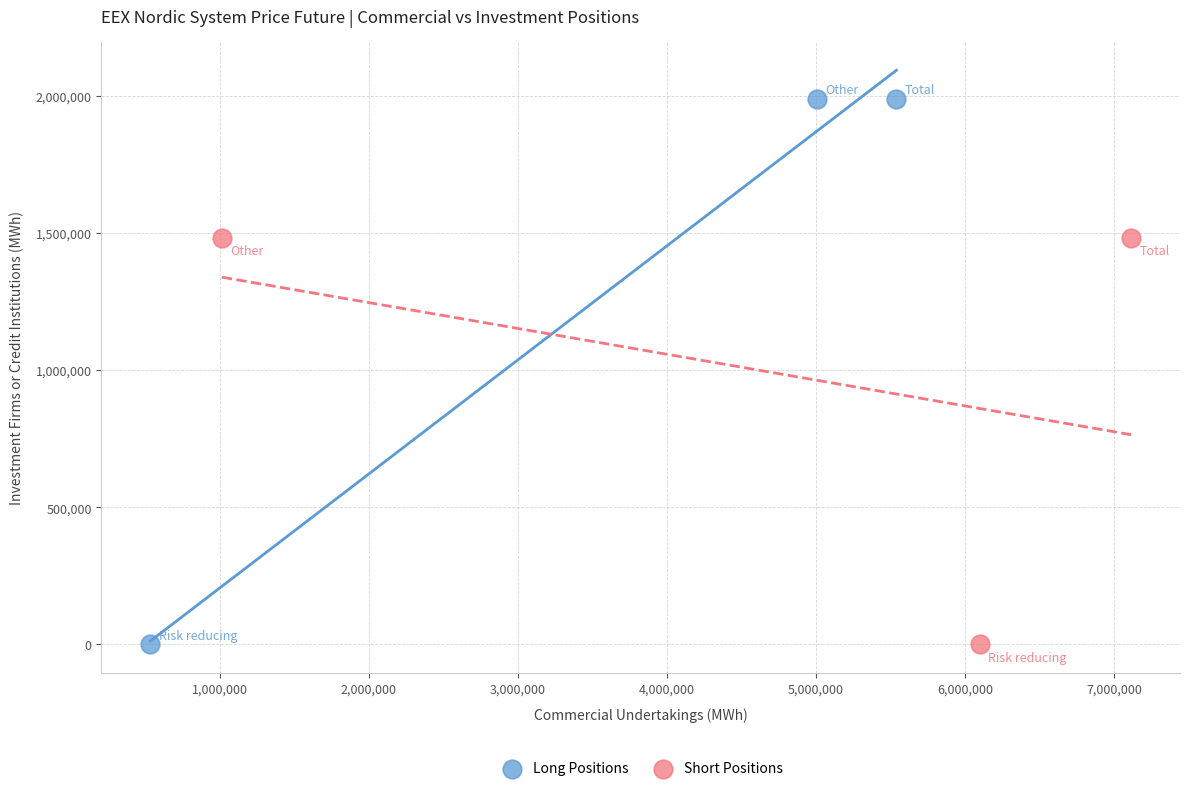

Which series has the widest spread of Y values?

Long Positions